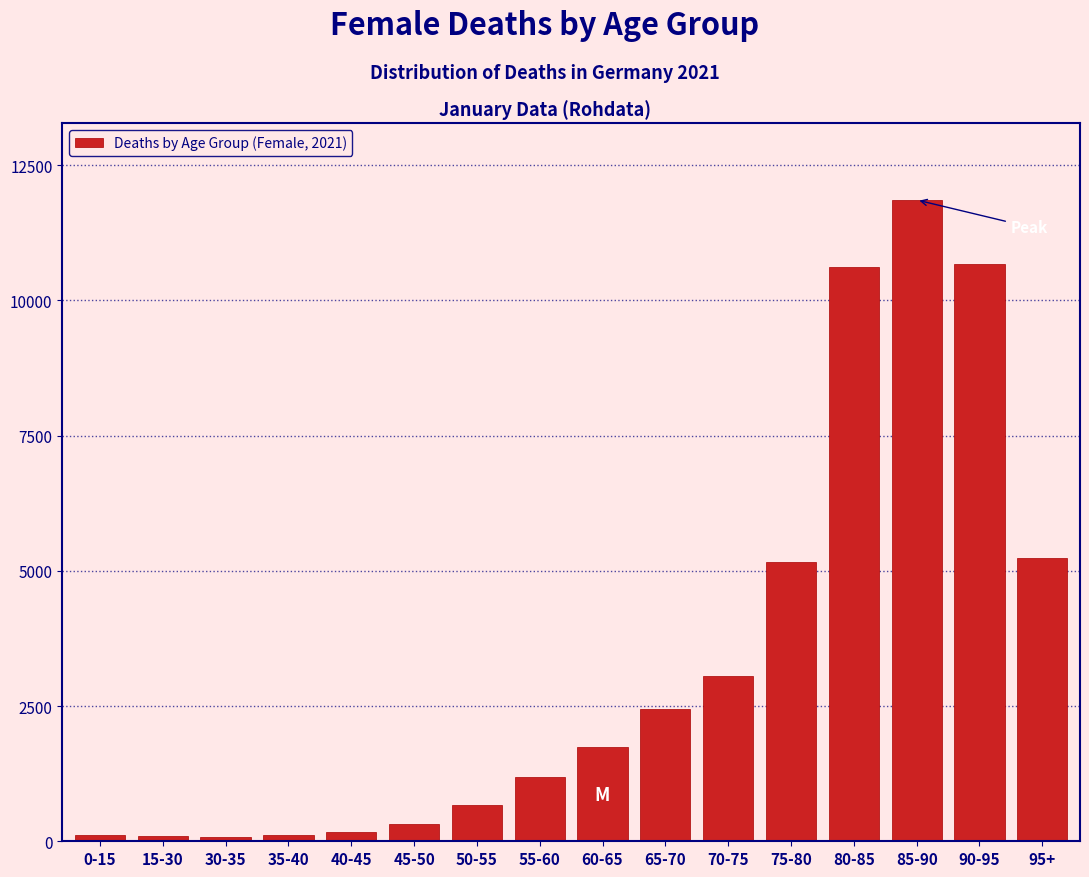

Where is the data nearest to the value 5965?

95+